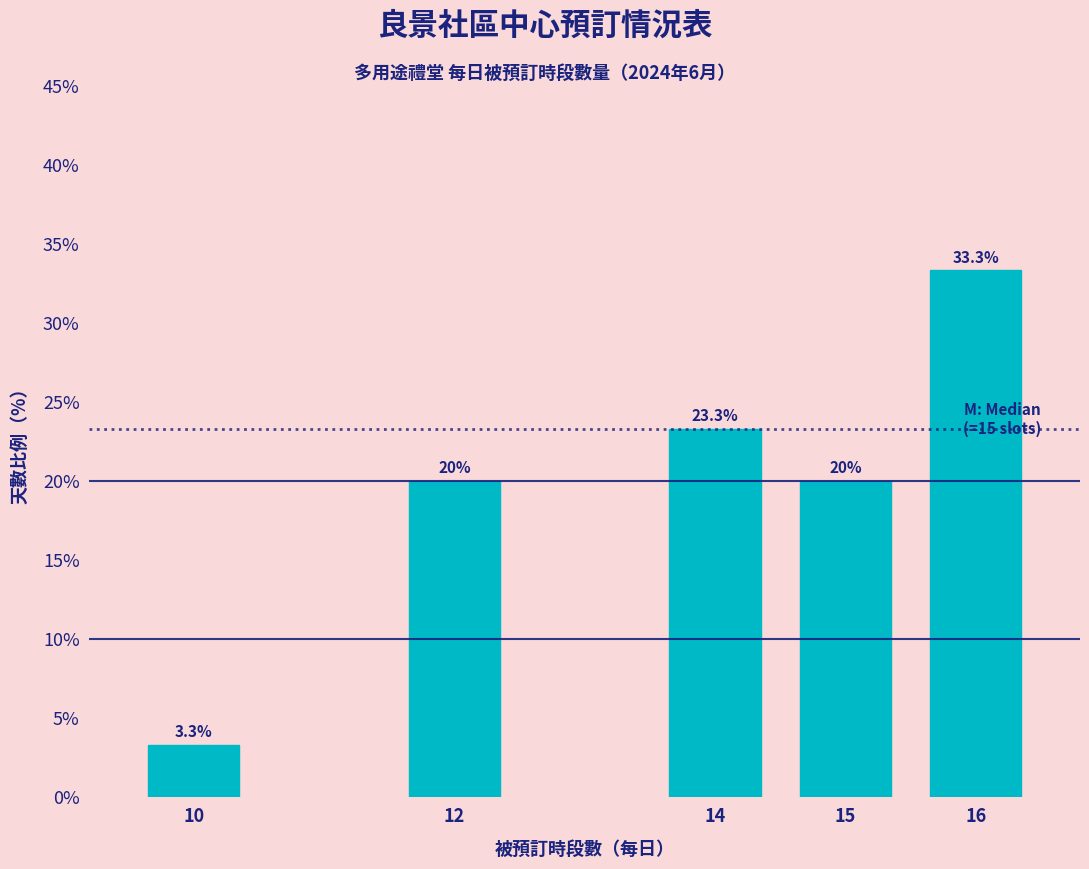

Reading right to left, extract all data points from this chart.

16=33.3	15=20.0	14=23.3	12=20.0	10=3.3